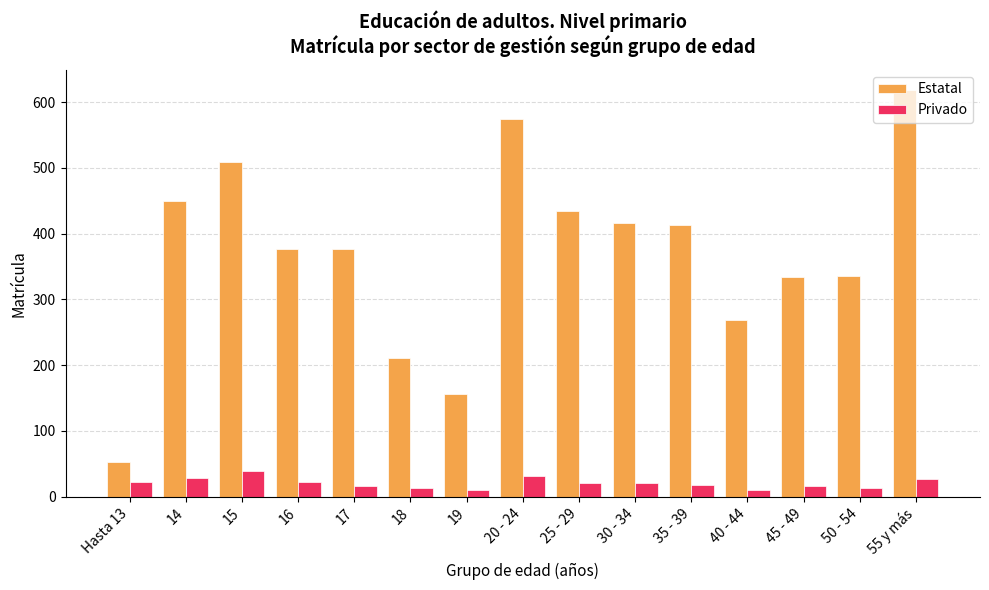

At how many categories does at least one series exceed 179?

13